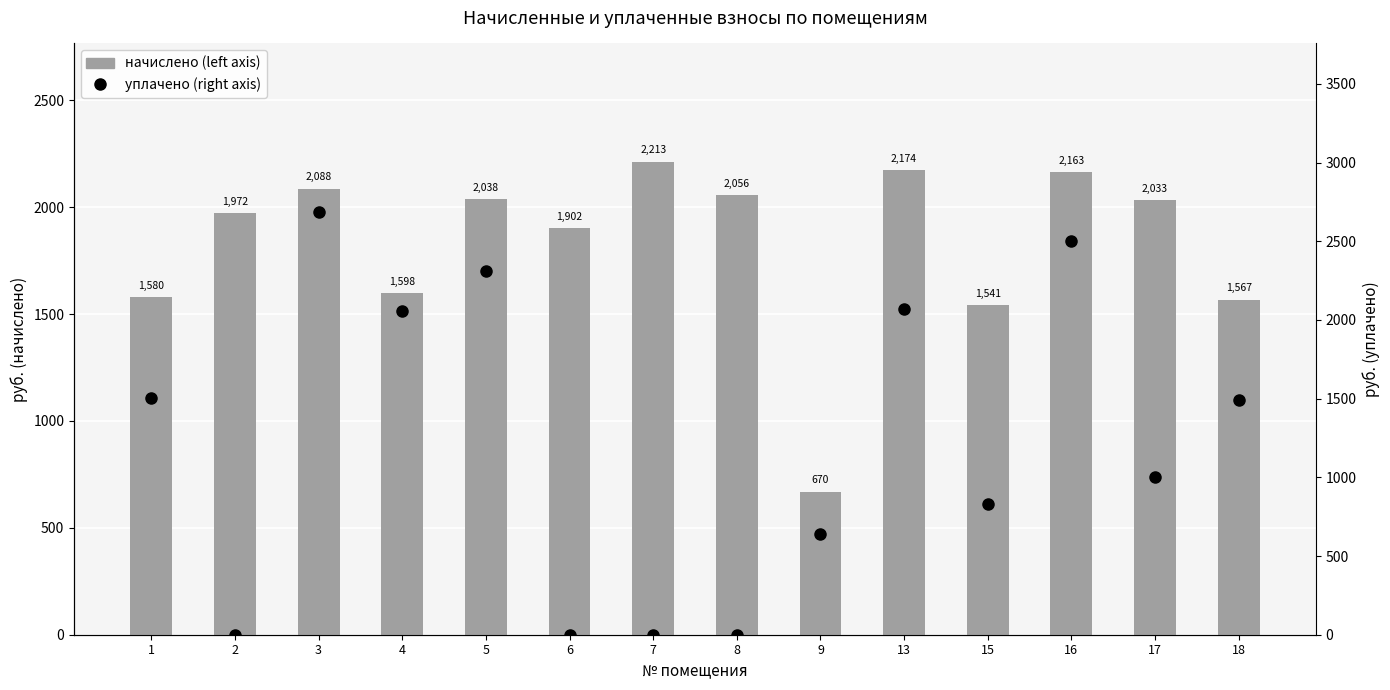

Which series changed the most between 3 and 9?

уплачено (right axis)